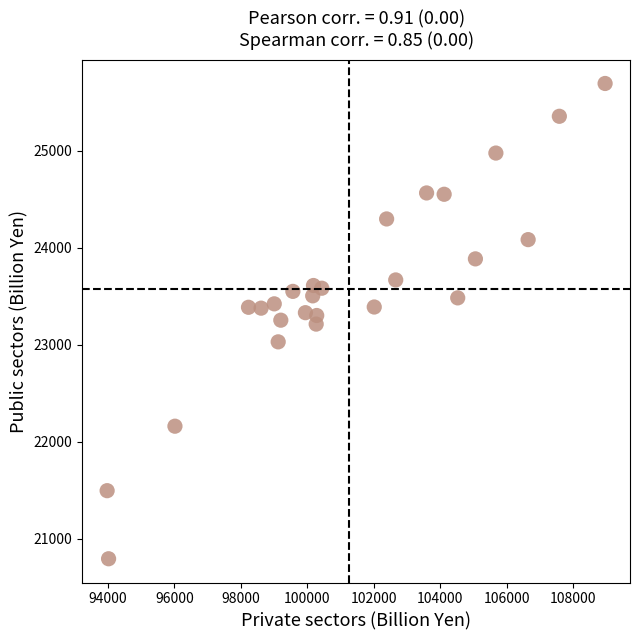

What is the range of Y values (max minus min)?

4896.4